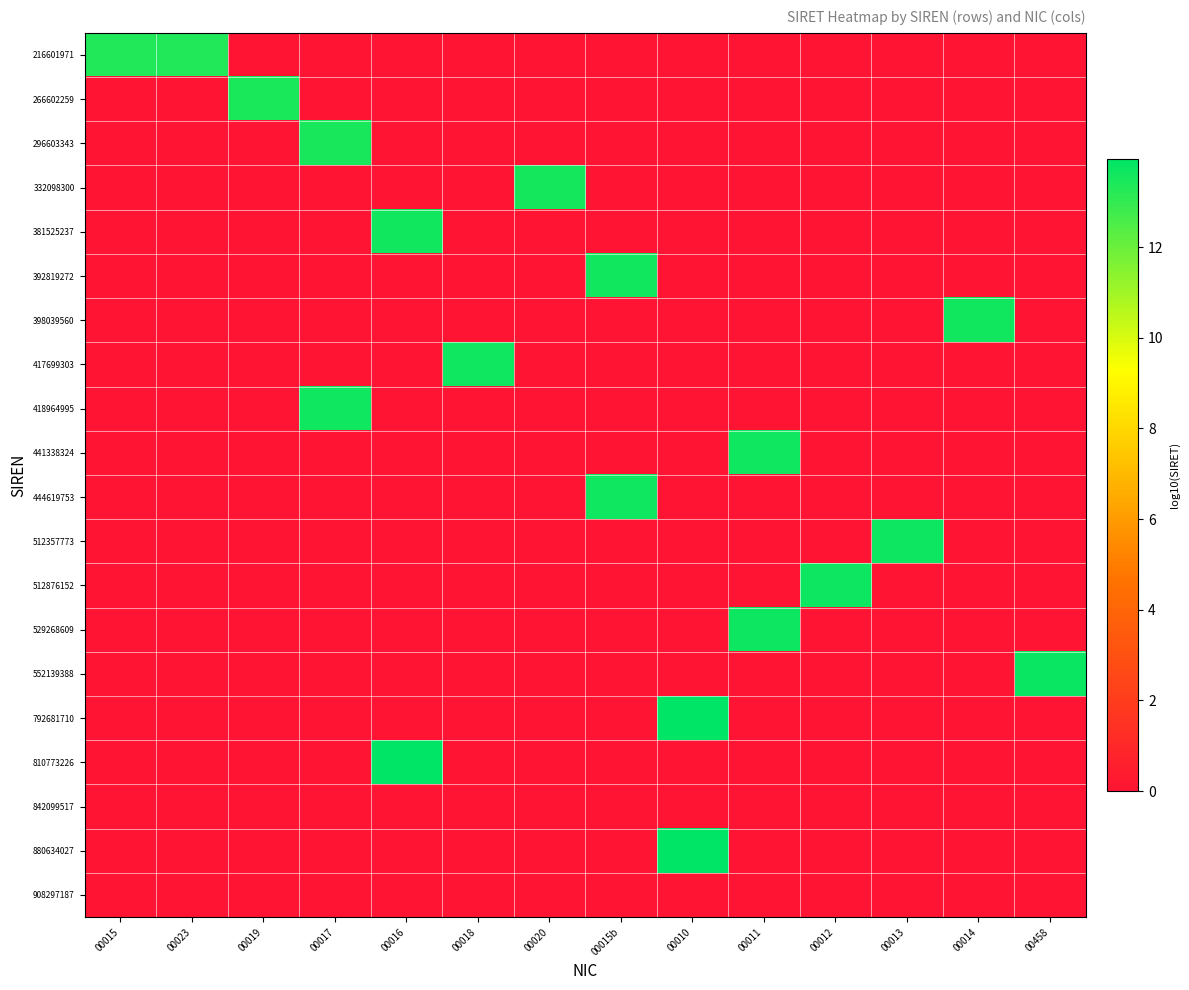

Reading left to right, list all the values displayed in this chart.

216601971: 00015=13.3	00023=13.3	00019=0.0	00017=0.0	00016=0.0	00018=0.0	00020=0.0	00015b=0.0	00010=0.0	00011=0.0	00012=0.0	00013=0.0	00014=0.0	00458=0.0
266602259: 00015=0.0	00023=0.0	00019=13.4	00017=0.0	00016=0.0	00018=0.0	00020=0.0	00015b=0.0	00010=0.0	00011=0.0	00012=0.0	00013=0.0	00014=0.0	00458=0.0
296603343: 00015=0.0	00023=0.0	00019=0.0	00017=13.5	00016=0.0	00018=0.0	00020=0.0	00015b=0.0	00010=0.0	00011=0.0	00012=0.0	00013=0.0	00014=0.0	00458=0.0
332098300: 00015=0.0	00023=0.0	00019=0.0	00017=0.0	00016=0.0	00018=0.0	00020=13.5	00015b=0.0	00010=0.0	00011=0.0	00012=0.0	00013=0.0	00014=0.0	00458=0.0
381525237: 00015=0.0	00023=0.0	00019=0.0	00017=0.0	00016=13.6	00018=0.0	00020=0.0	00015b=0.0	00010=0.0	00011=0.0	00012=0.0	00013=0.0	00014=0.0	00458=0.0
392819272: 00015=0.0	00023=0.0	00019=0.0	00017=0.0	00016=0.0	00018=0.0	00020=0.0	00015b=13.6	00010=0.0	00011=0.0	00012=0.0	00013=0.0	00014=0.0	00458=0.0
398039560: 00015=0.0	00023=0.0	00019=0.0	00017=0.0	00016=0.0	00018=0.0	00020=0.0	00015b=0.0	00010=0.0	00011=0.0	00012=0.0	00013=0.0	00014=13.6	00458=0.0
417699303: 00015=0.0	00023=0.0	00019=0.0	00017=0.0	00016=0.0	00018=13.6	00020=0.0	00015b=0.0	00010=0.0	00011=0.0	00012=0.0	00013=0.0	00014=0.0	00458=0.0
418964995: 00015=0.0	00023=0.0	00019=0.0	00017=13.6	00016=0.0	00018=0.0	00020=0.0	00015b=0.0	00010=0.0	00011=0.0	00012=0.0	00013=0.0	00014=0.0	00458=0.0
441338324: 00015=0.0	00023=0.0	00019=0.0	00017=0.0	00016=0.0	00018=0.0	00020=0.0	00015b=0.0	00010=0.0	00011=13.6	00012=0.0	00013=0.0	00014=0.0	00458=0.0
444619753: 00015=0.0	00023=0.0	00019=0.0	00017=0.0	00016=0.0	00018=0.0	00020=0.0	00015b=13.6	00010=0.0	00011=0.0	00012=0.0	00013=0.0	00014=0.0	00458=0.0
512357773: 00015=0.0	00023=0.0	00019=0.0	00017=0.0	00016=0.0	00018=0.0	00020=0.0	00015b=0.0	00010=0.0	00011=0.0	00012=0.0	00013=13.7	00014=0.0	00458=0.0
512876152: 00015=0.0	00023=0.0	00019=0.0	00017=0.0	00016=0.0	00018=0.0	00020=0.0	00015b=0.0	00010=0.0	00011=0.0	00012=13.7	00013=0.0	00014=0.0	00458=0.0
529268609: 00015=0.0	00023=0.0	00019=0.0	00017=0.0	00016=0.0	00018=0.0	00020=0.0	00015b=0.0	00010=0.0	00011=13.7	00012=0.0	00013=0.0	00014=0.0	00458=0.0
552139388: 00015=0.0	00023=0.0	00019=0.0	00017=0.0	00016=0.0	00018=0.0	00020=0.0	00015b=0.0	00010=0.0	00011=0.0	00012=0.0	00013=0.0	00014=0.0	00458=13.7
792681710: 00015=0.0	00023=0.0	00019=0.0	00017=0.0	00016=0.0	00018=0.0	00020=0.0	00015b=0.0	00010=13.9	00011=0.0	00012=0.0	00013=0.0	00014=0.0	00458=0.0
810773226: 00015=0.0	00023=0.0	00019=0.0	00017=0.0	00016=13.9	00018=0.0	00020=0.0	00015b=0.0	00010=0.0	00011=0.0	00012=0.0	00013=0.0	00014=0.0	00458=0.0
842099517: 00015=0.0	00023=0.0	00019=0.0	00017=0.0	00016=0.0	00018=0.0	00020=0.0	00015b=0.0	00010=0.0	00011=0.0	00012=0.0	00013=0.0	00014=0.0	00458=0.0
880634027: 00015=0.0	00023=0.0	00019=0.0	00017=0.0	00016=0.0	00018=0.0	00020=0.0	00015b=0.0	00010=13.9	00011=0.0	00012=0.0	00013=0.0	00014=0.0	00458=0.0
908297187: 00015=0.0	00023=0.0	00019=0.0	00017=0.0	00016=0.0	00018=0.0	00020=0.0	00015b=0.0	00010=0.0	00011=0.0	00012=0.0	00013=0.0	00014=0.0	00458=0.0